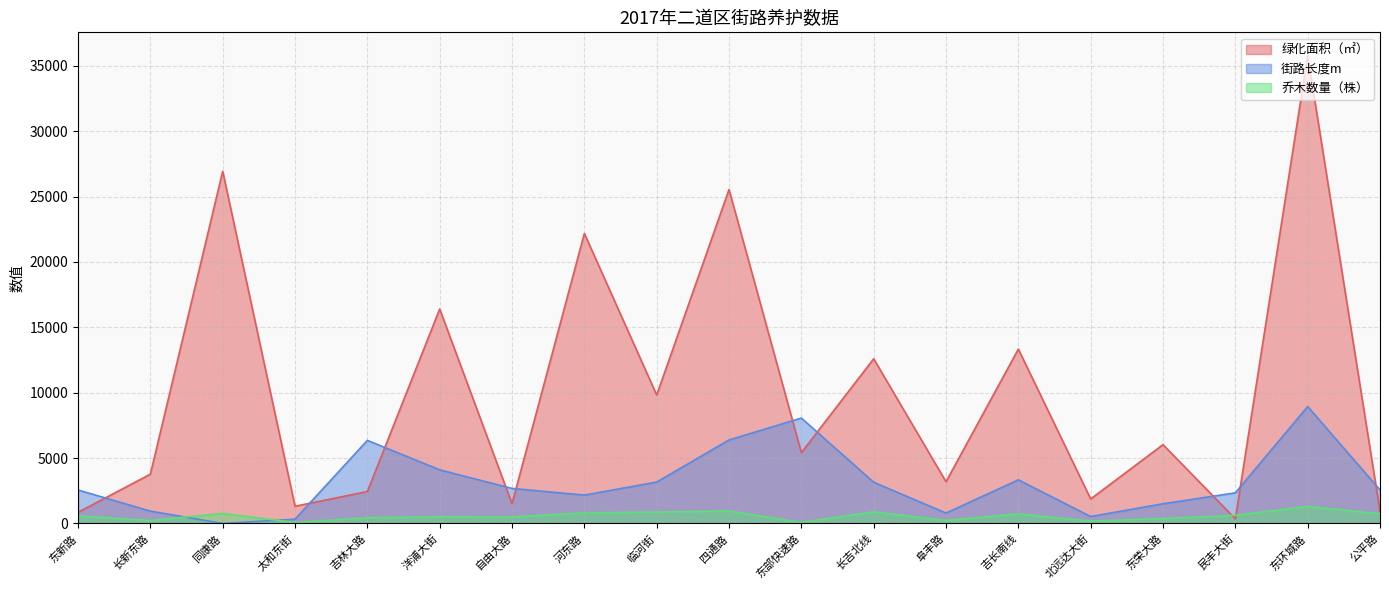

What is the value of the 绿化面积（㎡） point at the 17th from the left?

353.2